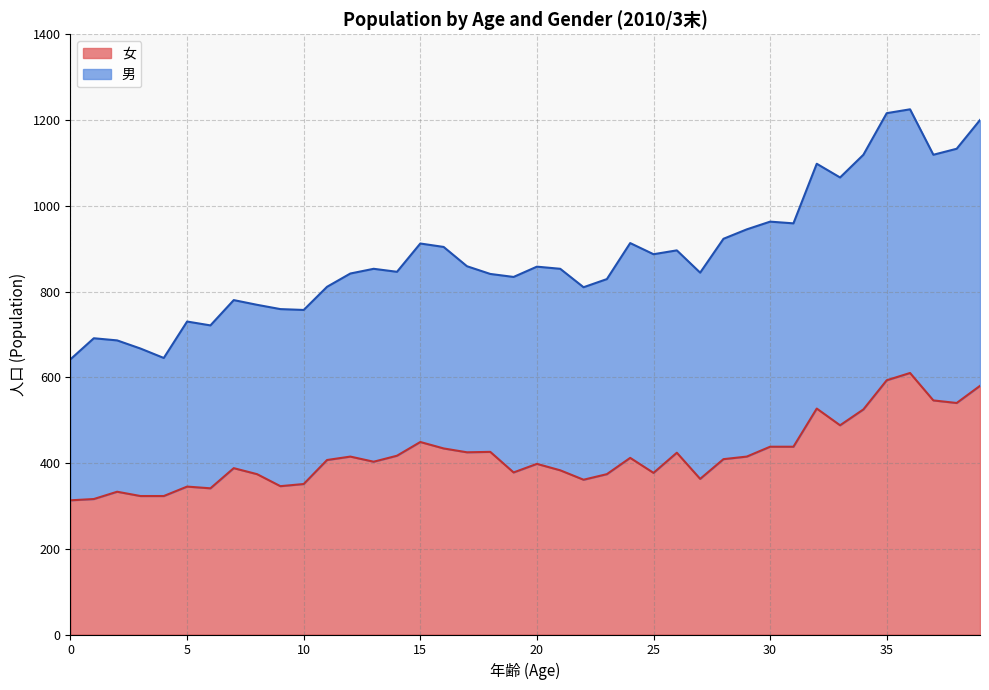

Does the chart have visible grid lines?

Yes